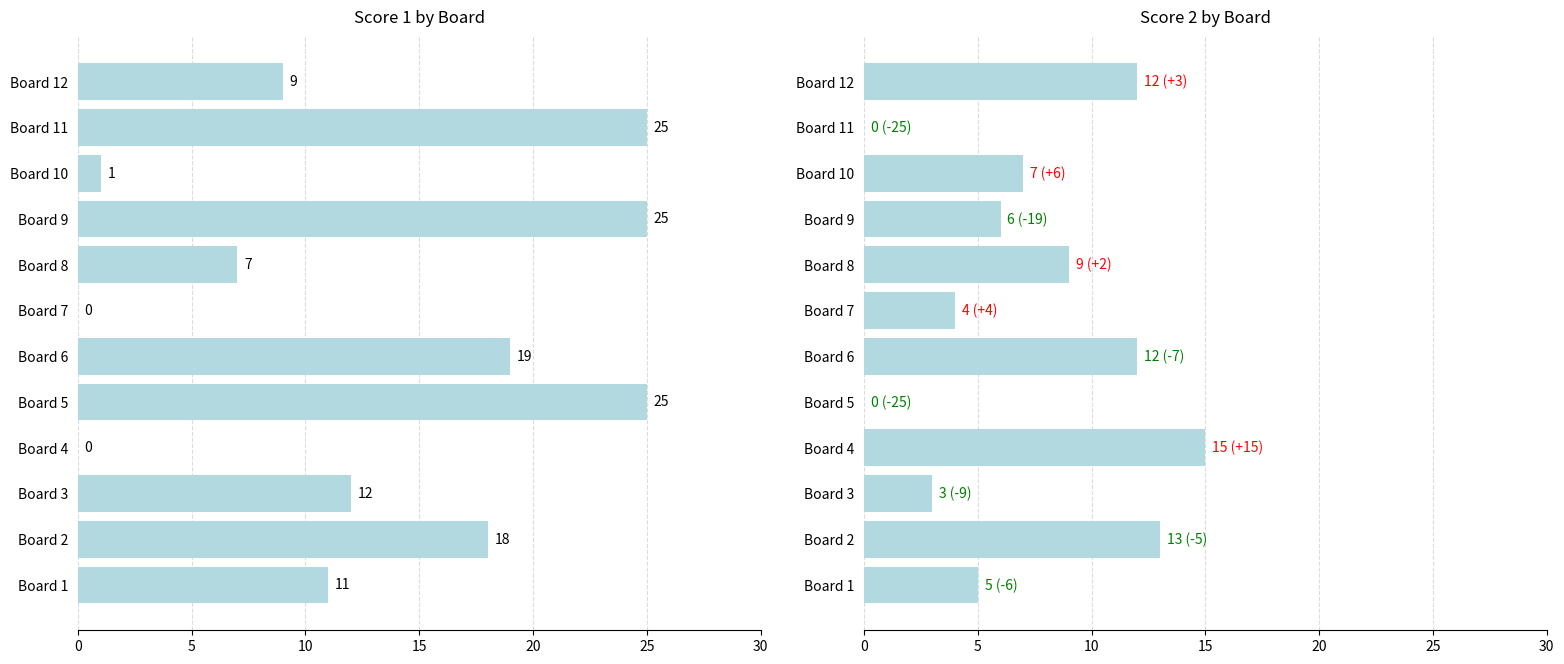

What is the spread (max minus min) of values at Board 1?

6